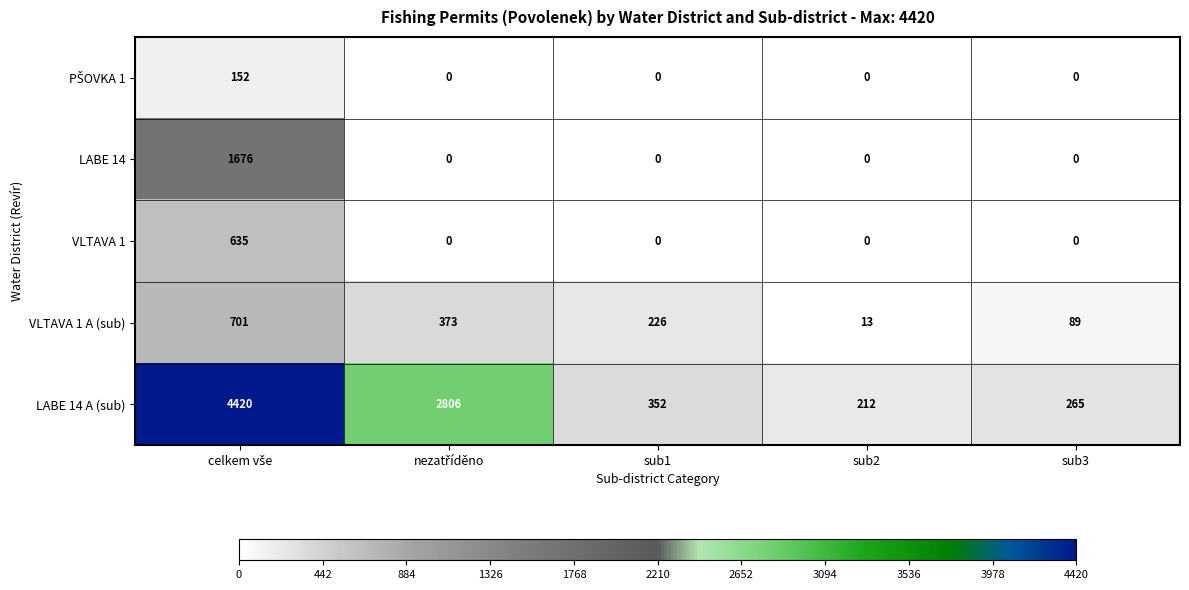

What is the spread (max minus min) of values at sub2?

212